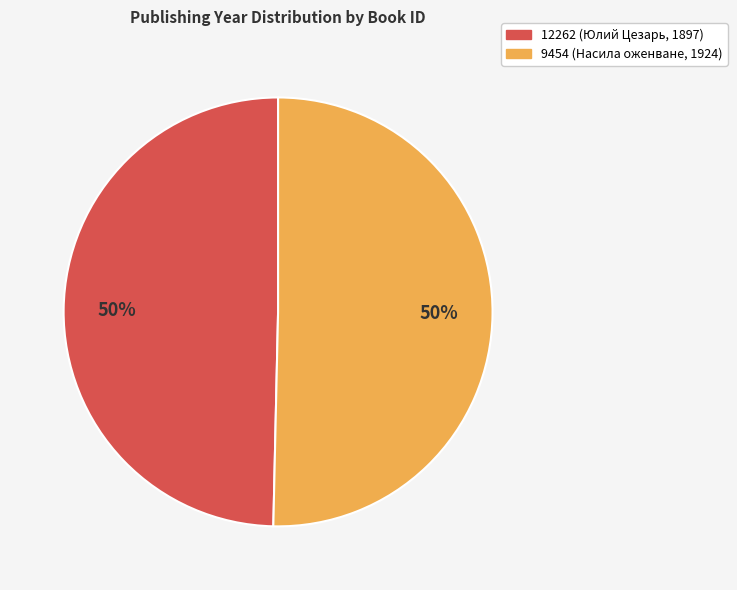

Is it true that 9454 (Насила оженване, 1924) is 50% of the pie?

True